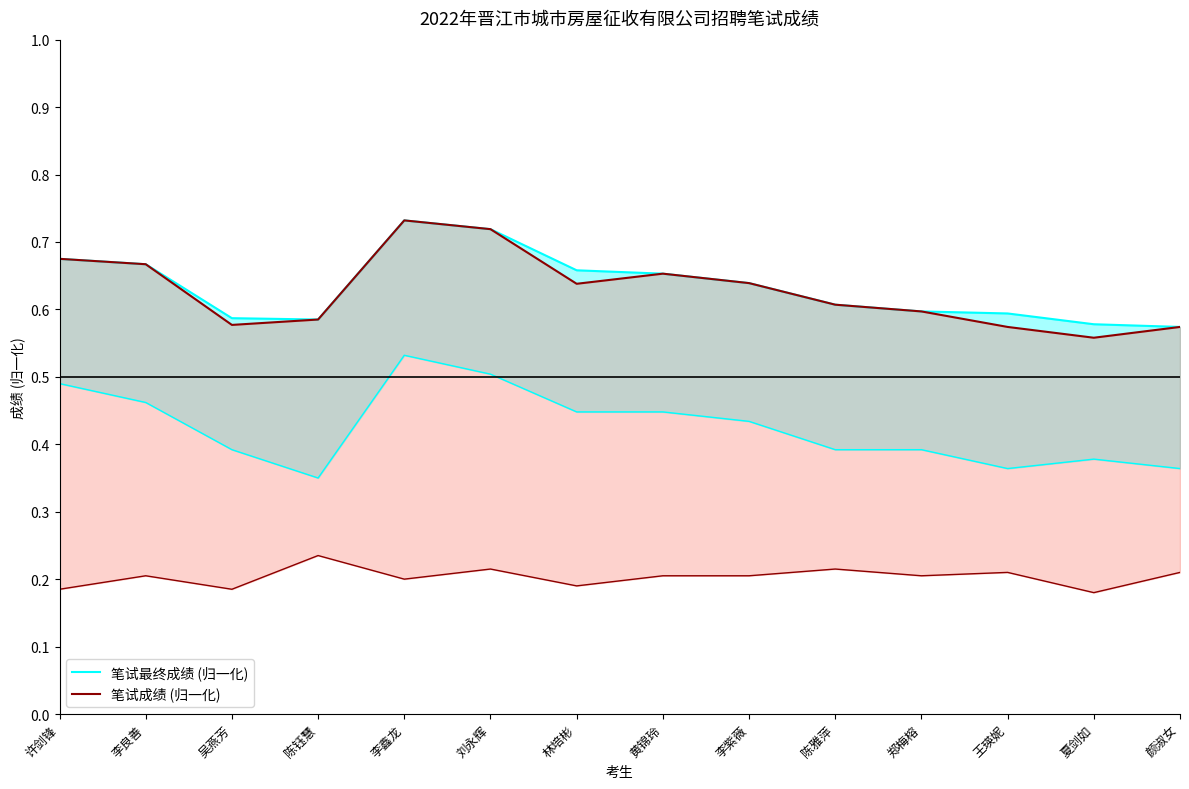

How many 笔试成绩 (归一化) values are between 0 and 1?

14